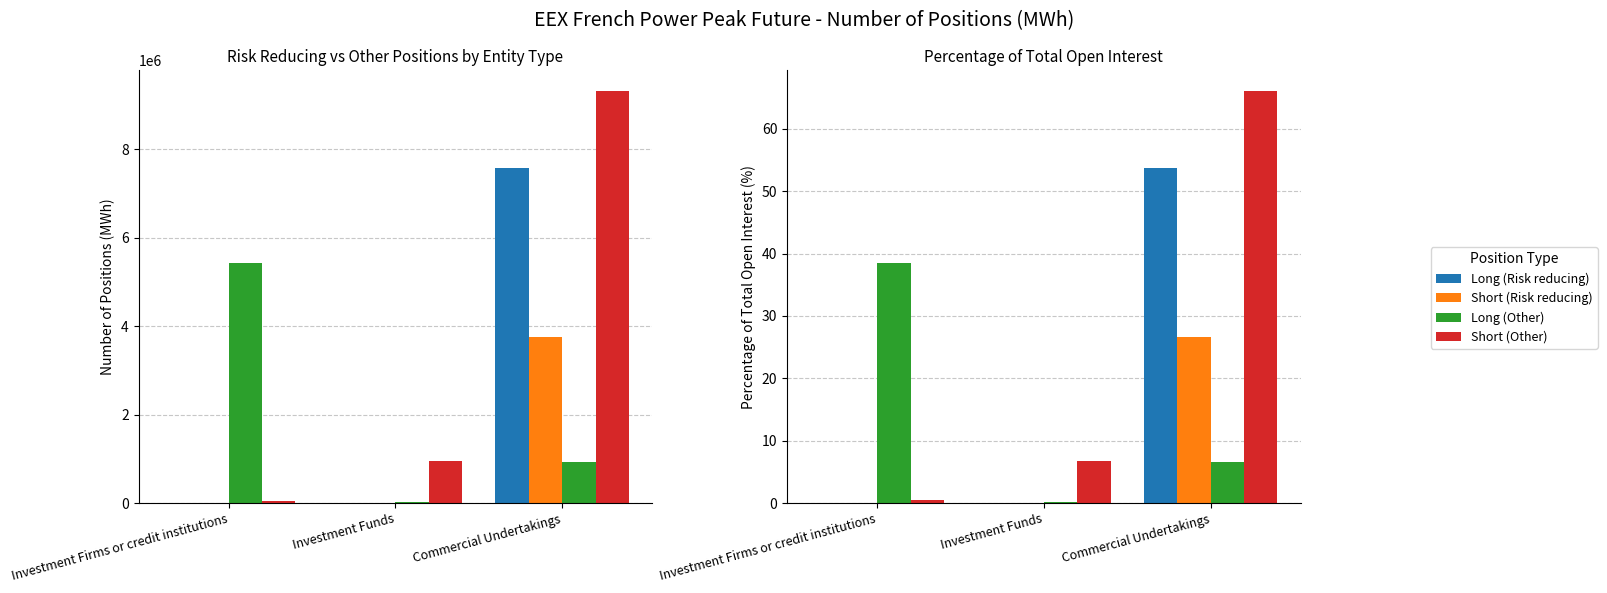

What is the average value of the Long (Other) series?

15.1